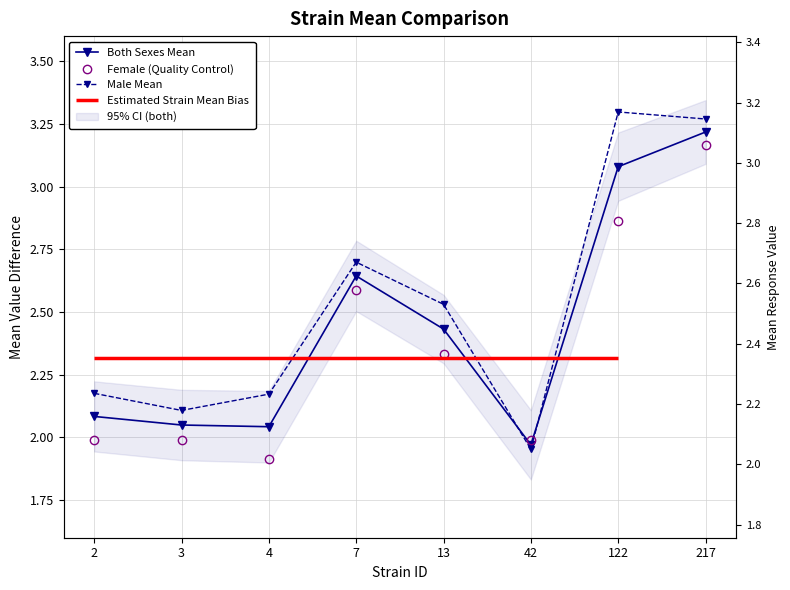

True or false: Both Sexes Mean has a value of 1.0 at 122.

False